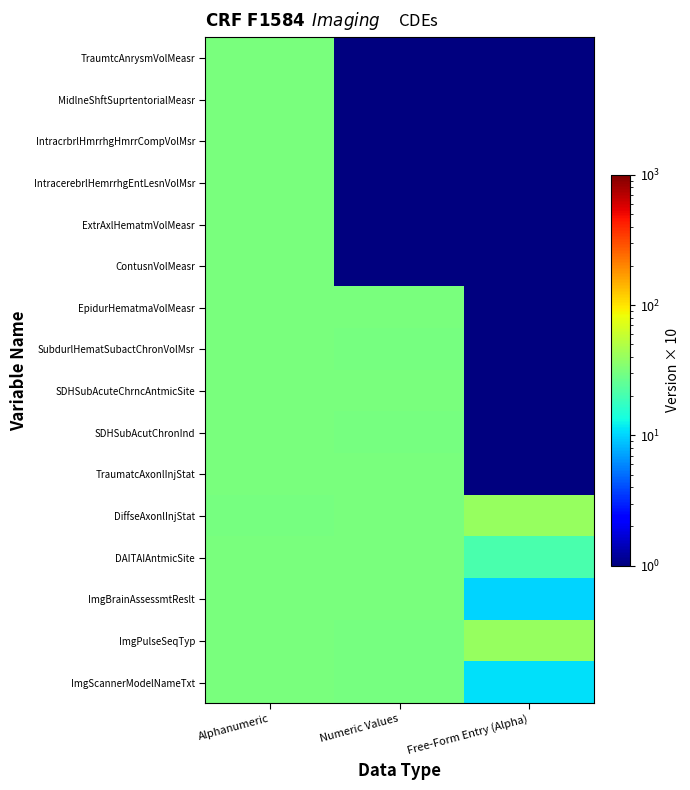

Rank the series by their maximum value, from lowest to highest.

ImgScannerModelNameTxt, ImgBrainAssessmtReslt, DAITAIAntmicSite, TraumatcAxonlInjStat, SDHSubAcutChronInd, SDHSubAcuteChrncAntmicSite, SubdurlHematSubactChronVolMsr, EpidurHematmaVolMeasr, ContusnVolMeasr, ExtrAxlHematmVolMeasr, IntracerebrlHemrrhgEntLesnVolMsr, IntracrbrlHmrrhgHmrrCompVolMsr, MidlneShftSuprtentorialMeasr, TraumtcAnrysmVolMeasr, ImgPulseSeqTyp, DiffseAxonlInjStat